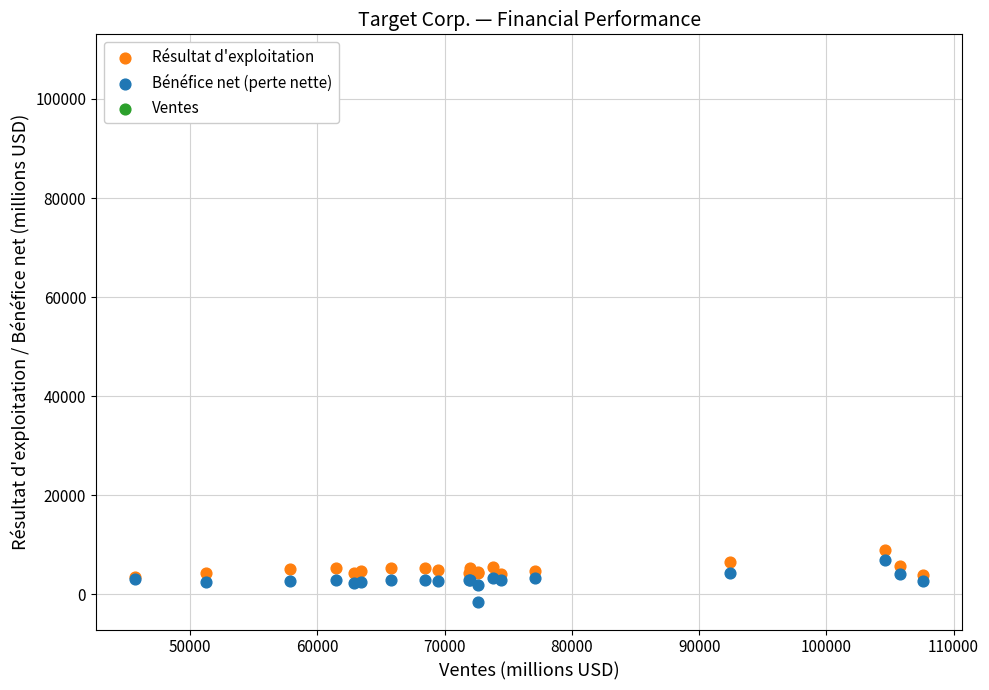

Which series has the widest spread of Y values?

Bénéfice net (perte nette)